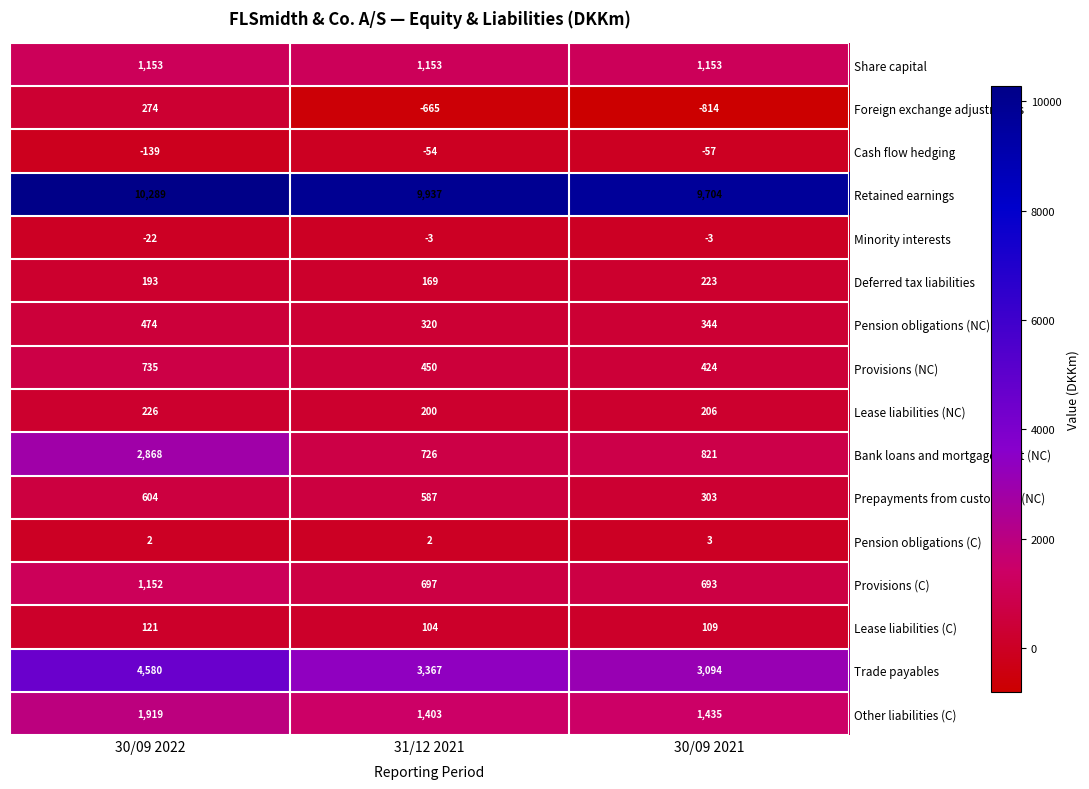

Read the Lease liabilities (NC) value at 30/09 2021, to the nearest 5.

205